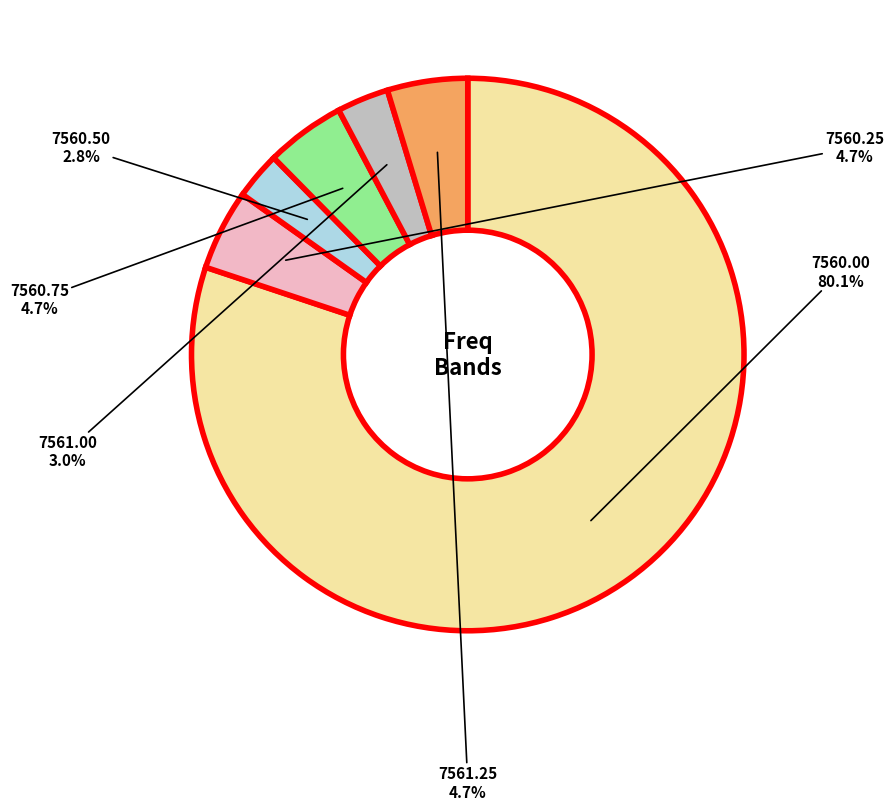

Is there a majority slice in this chart?

Yes